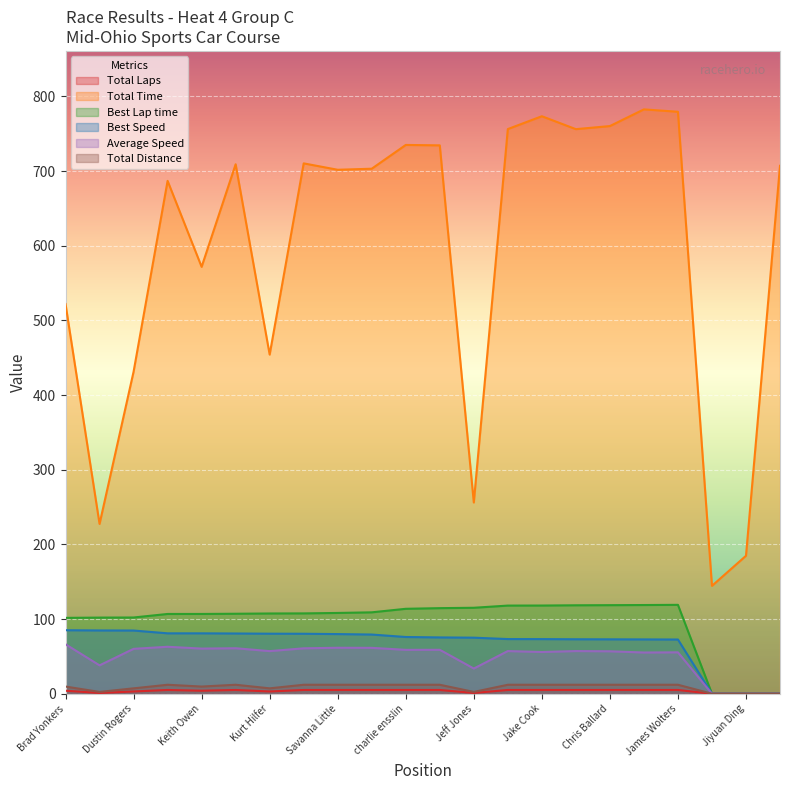

True or false: Best Speed and Total Distance intersect in this chart.

False